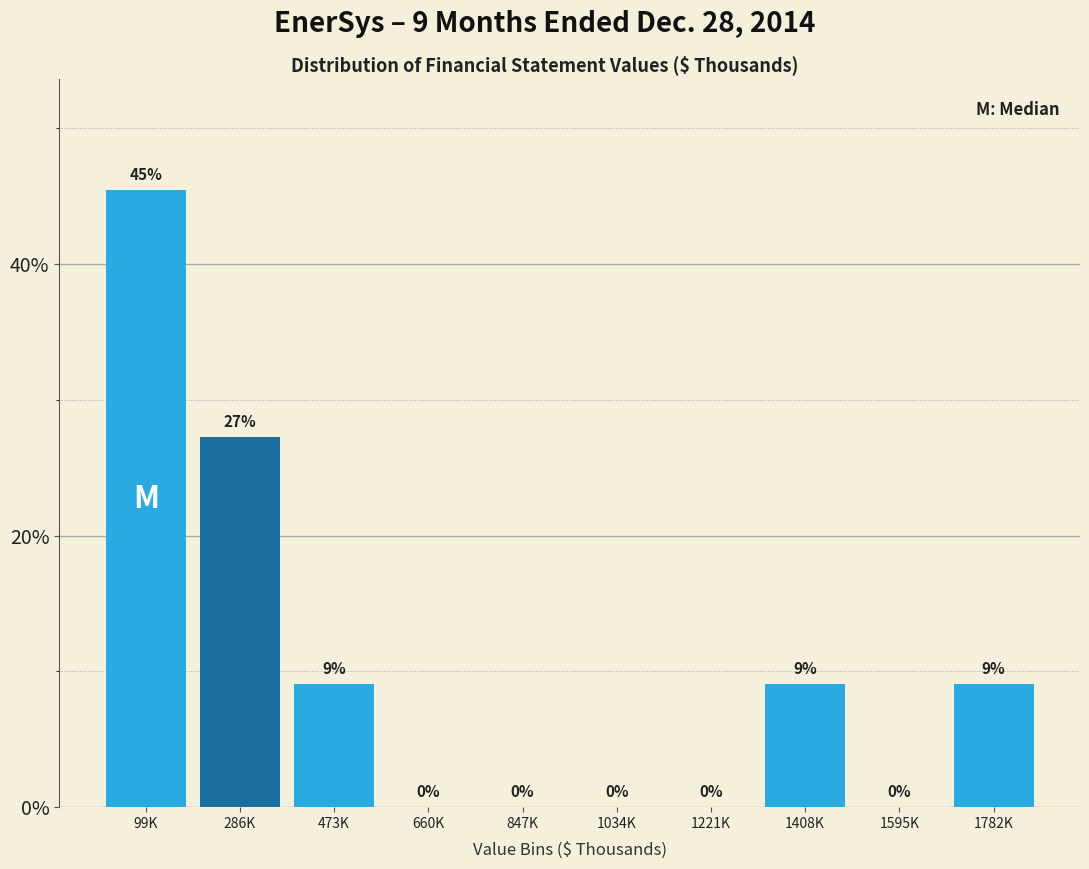

Which has a higher value, 1034K or 99K?

99K